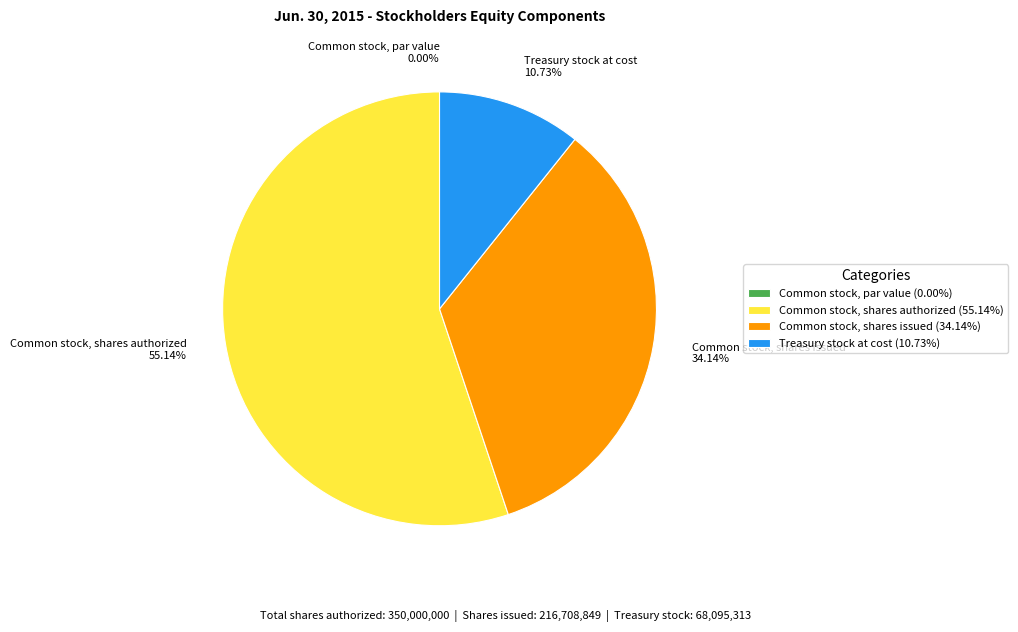

Between Common stock, shares issued and Common stock, shares authorized, which is larger?

Common stock, shares authorized